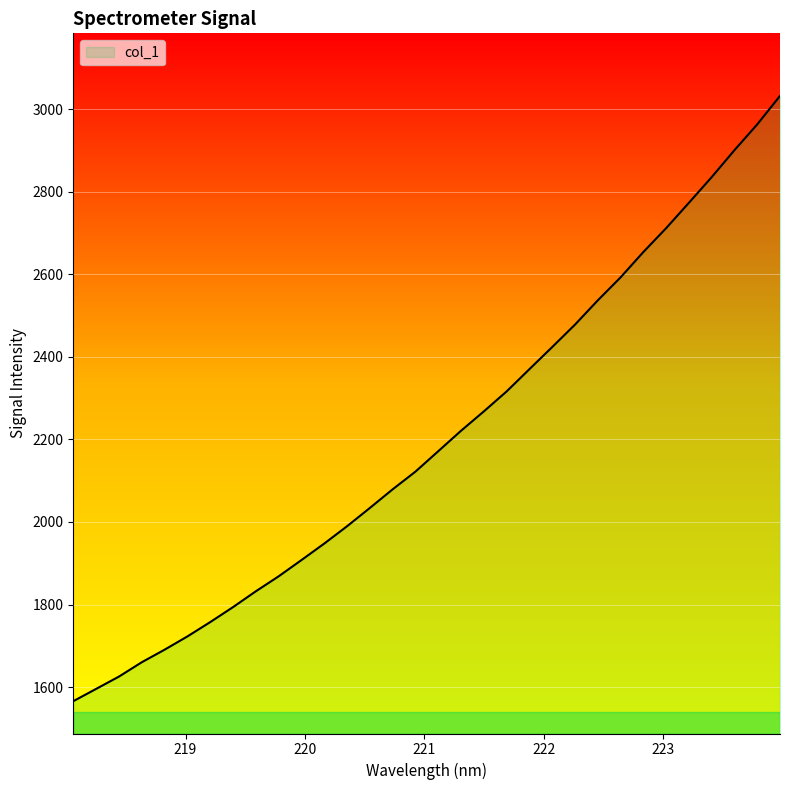

How many lines are shown in the chart?

1